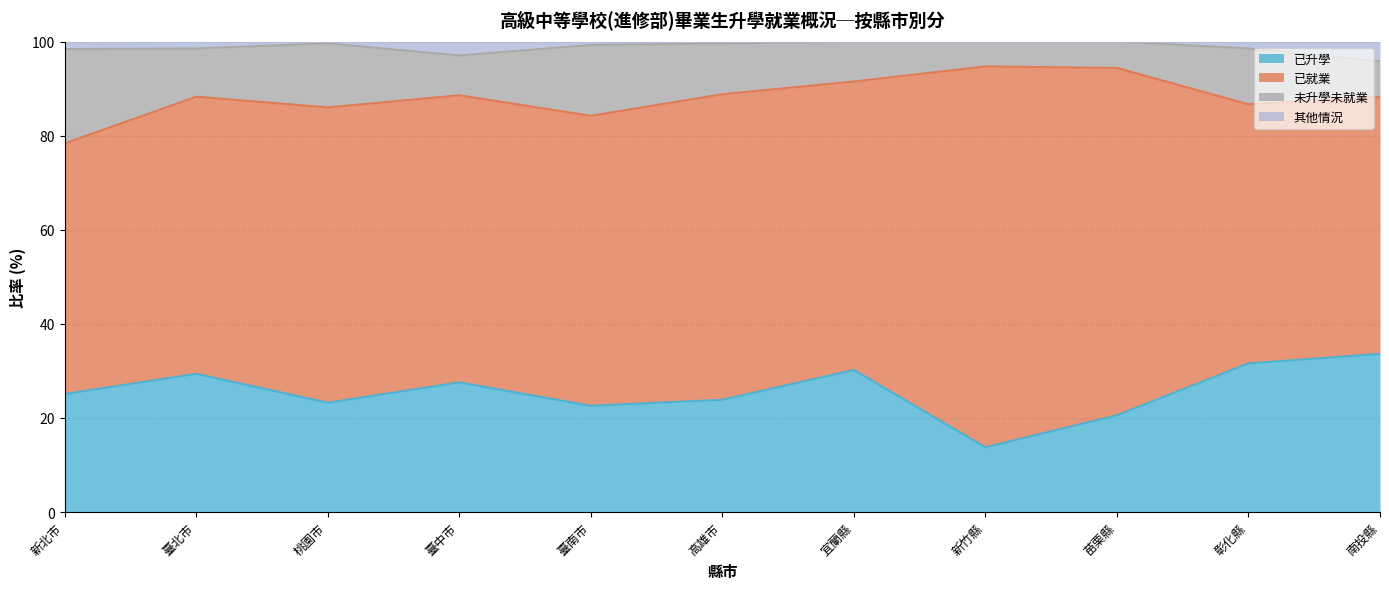

Which category has the highest value in the 已升學 series?

南投縣